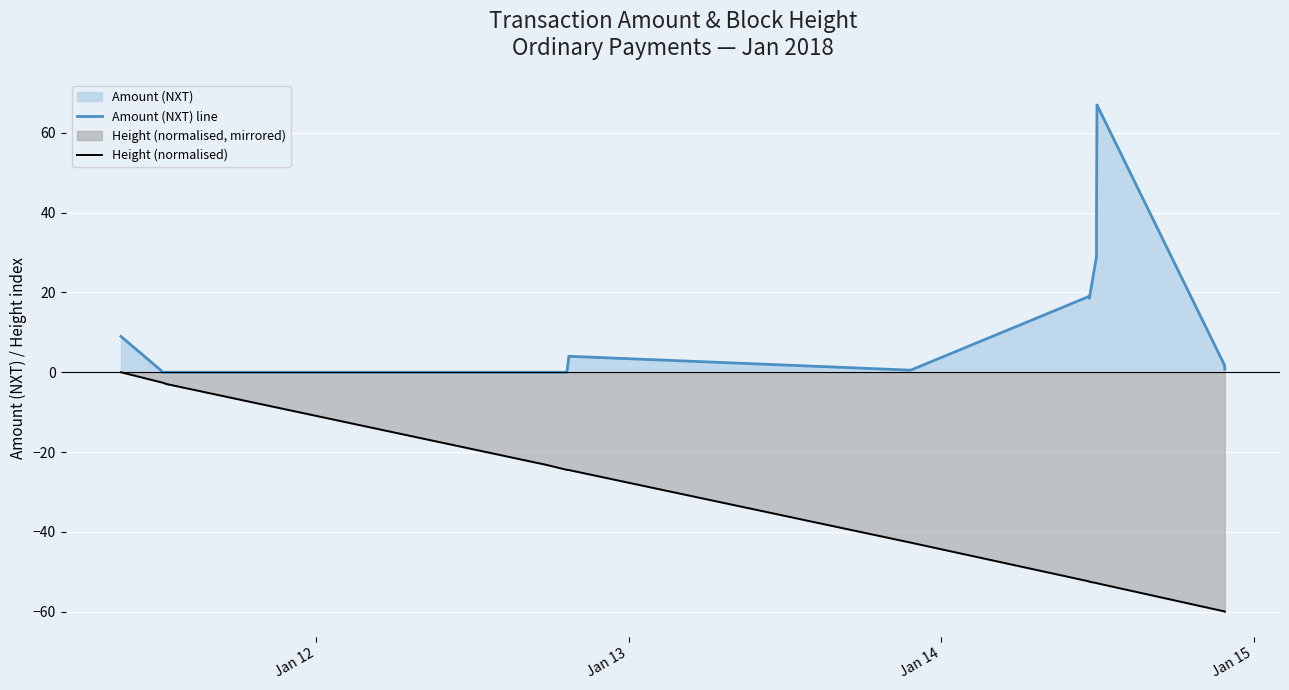

List the series in order of their peak value, lowest first.

Height (normalised), Amount (NXT) line